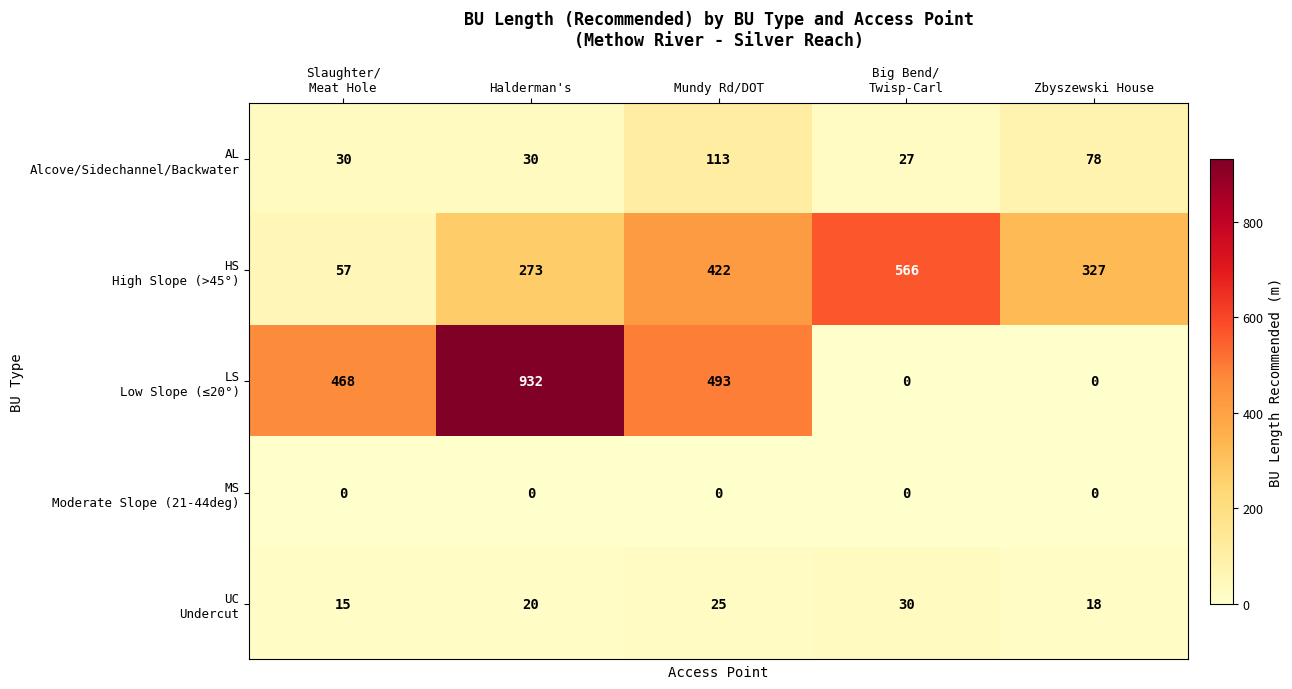

Which label corresponds to the largest value in the chart?

Halderman's